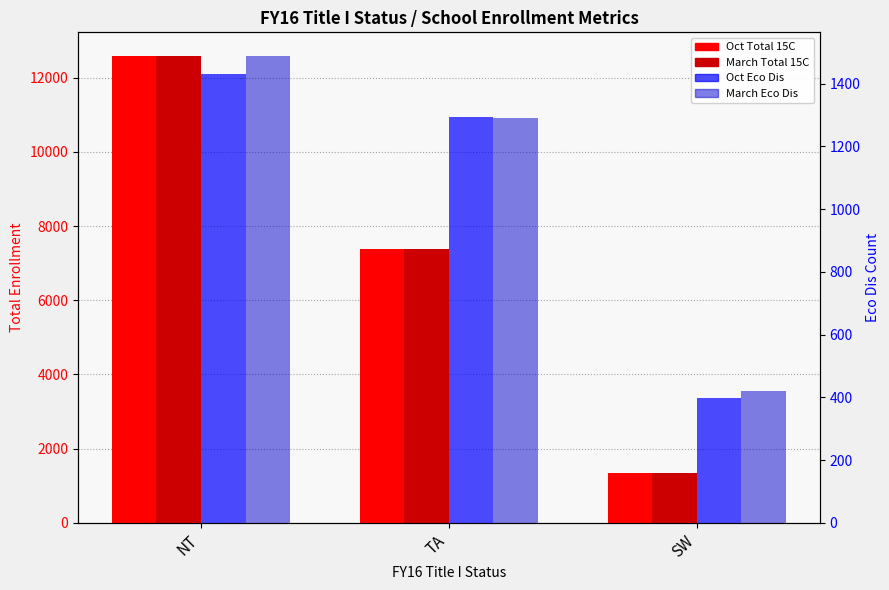

Which series has the largest range (max minus min)?

Oct Total 15C